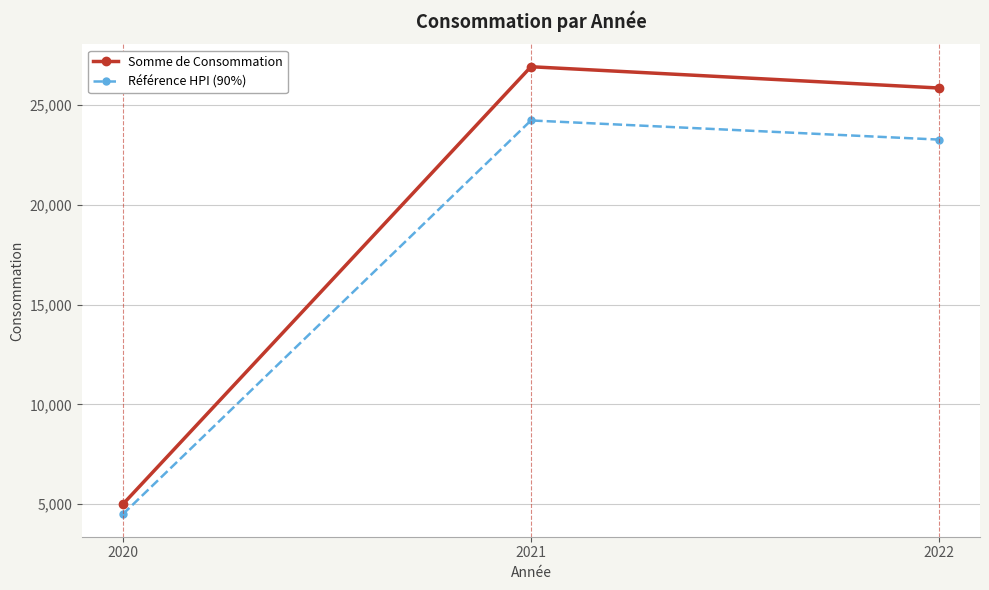

What is the difference between the highest and lowest values at 2022?

2585.2